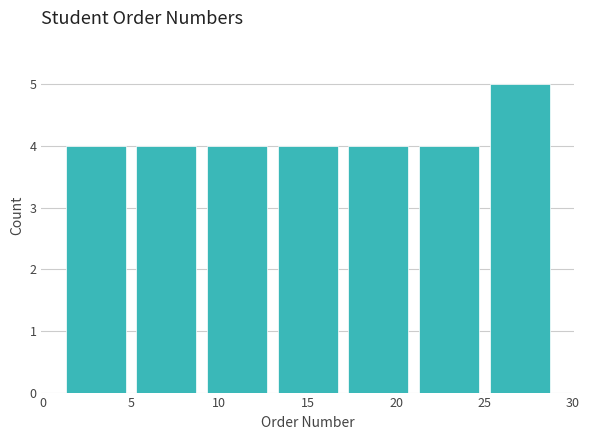

Reading left to right, list every bar in this chart as the range it spans on the x-axis followed by its height. The values are not printed on the chart, so give them approximately, as read against the axis.

1 to 5: 4
5 to 9: 4
9 to 13: 4
13 to 17: 4
17 to 21: 4
21 to 25: 4
25 to 29: 5